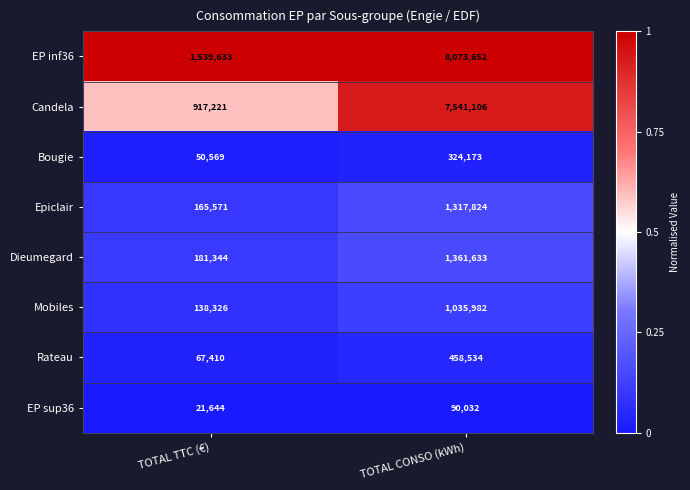

What is the approximate value of Epiclair at TOTAL CONSO (kWh), to the nearest 100?

1317800